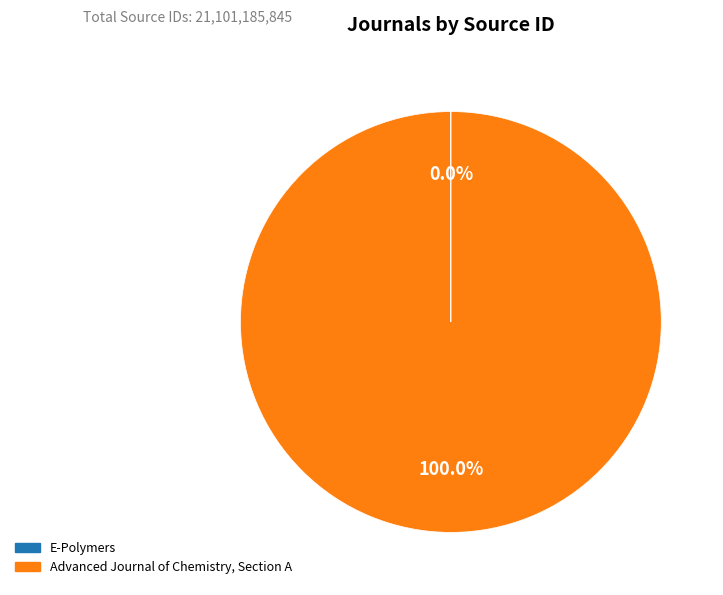

What is the largest slice in the pie chart?

Advanced Journal of Chemistry, Section A